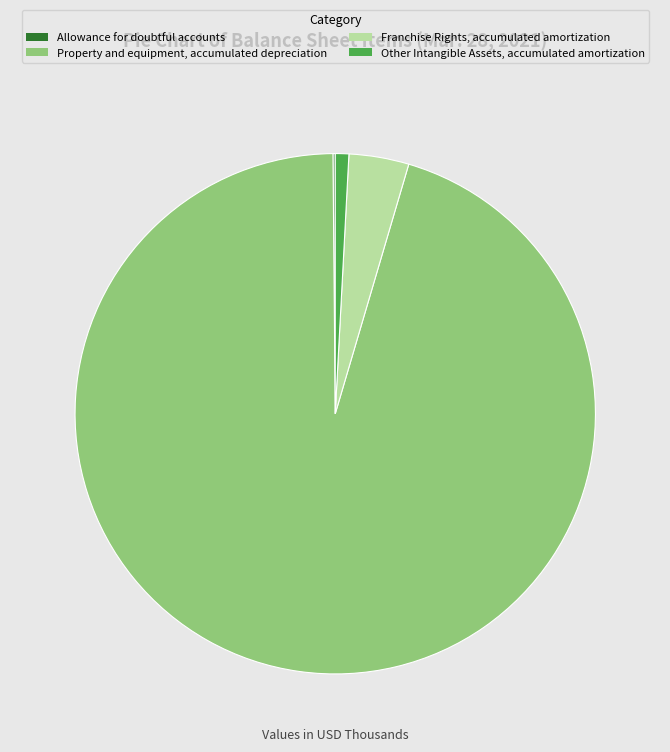

Is Franchise Rights, accumulated amortization the majority of the pie?

No